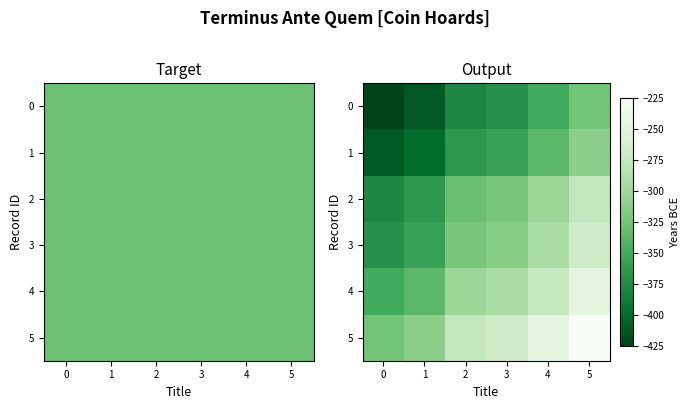

At how many categories does at least one series exceed -277?

3